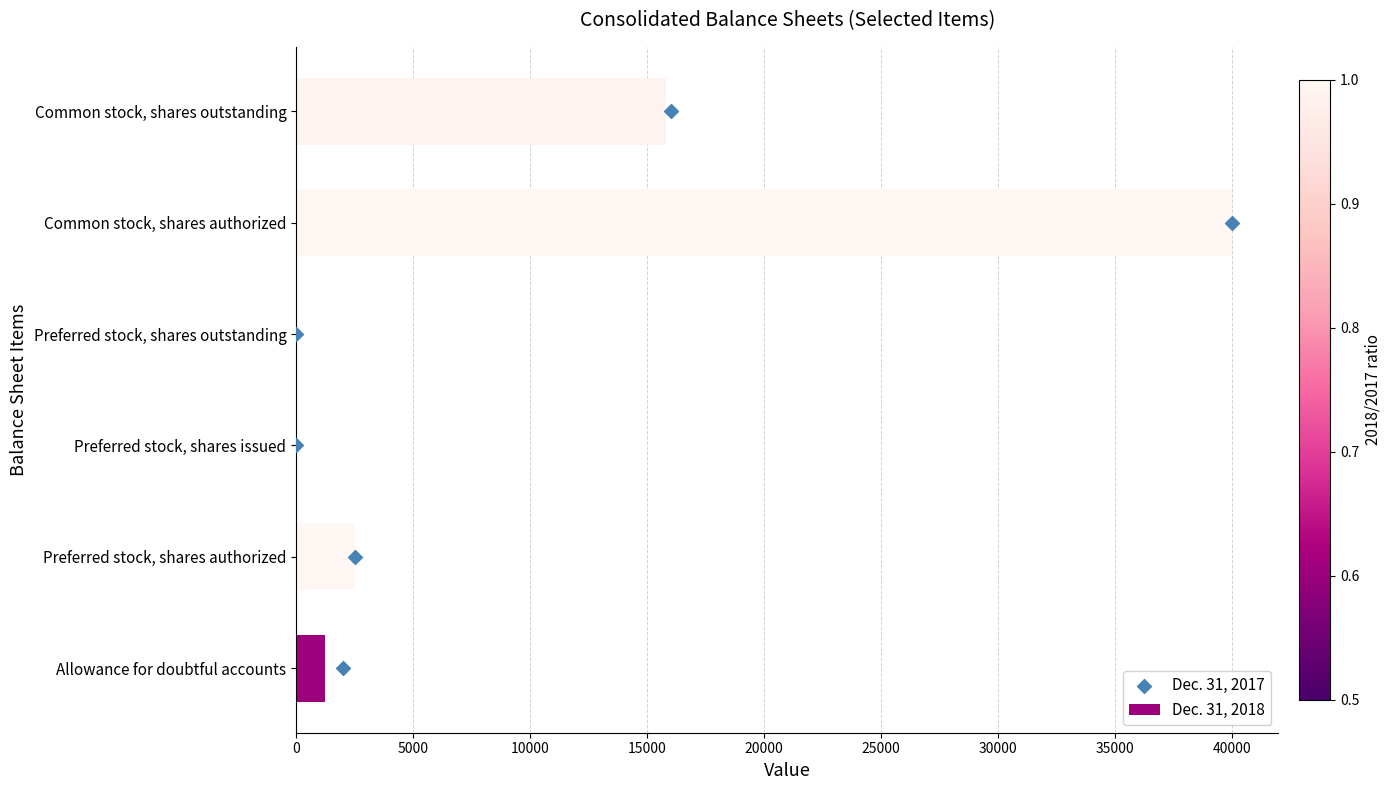

The value of Dec. 31, 2018 at Preferred stock, shares issued is -23546. True or false?

False